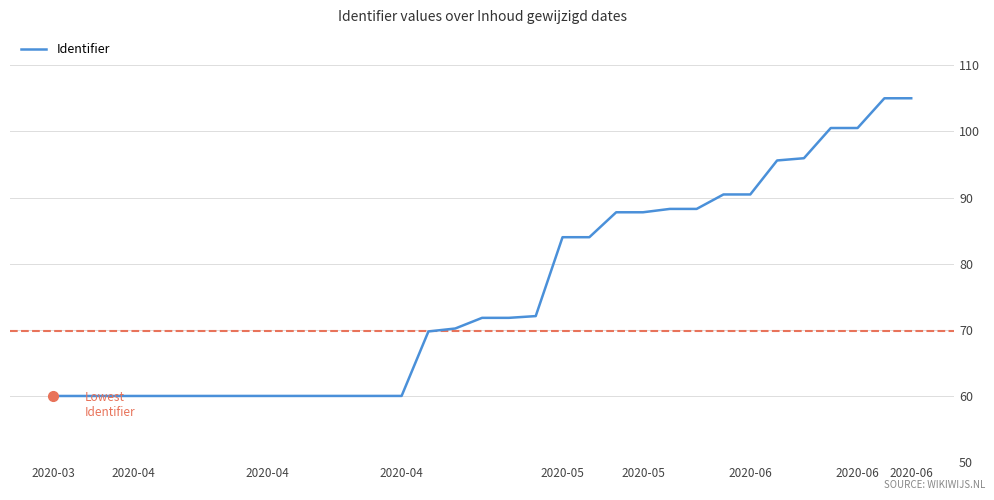

What is the smallest value displayed?

60.0